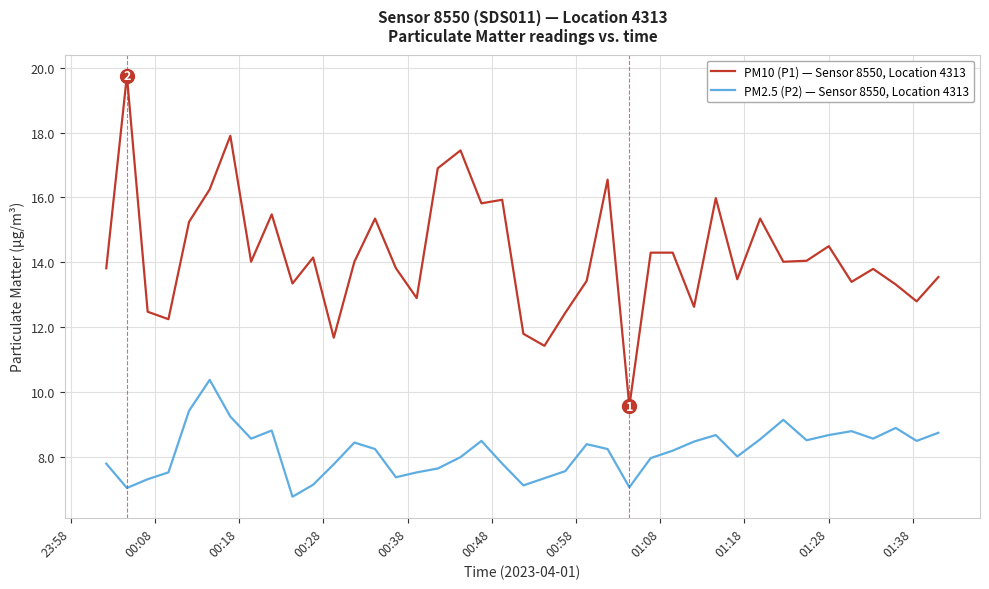

How many lines are shown in the chart?

2